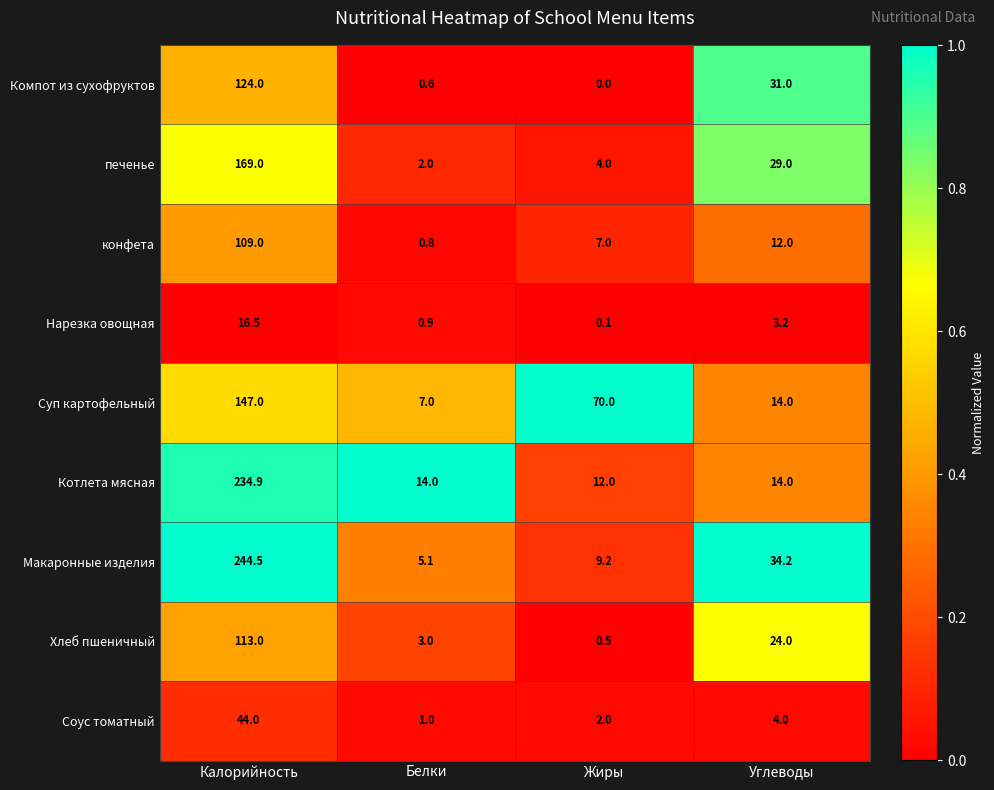

What is the difference between the highest and lowest values at Калорийность?

228.0